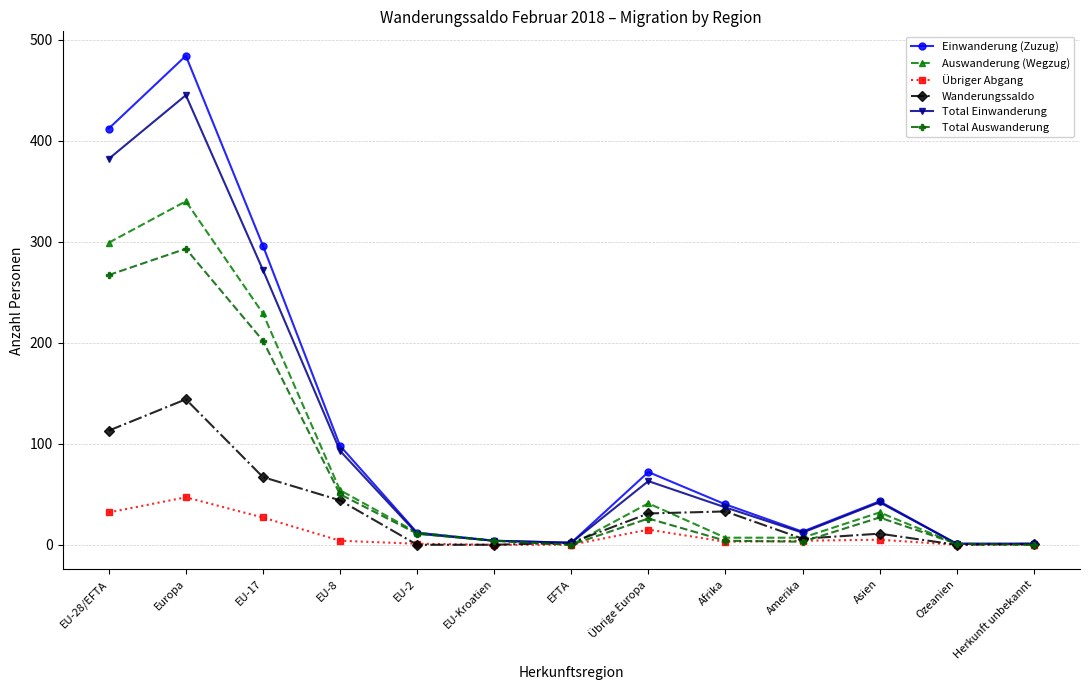

Which series has the widest spread of values?

Einwanderung (Zuzug)